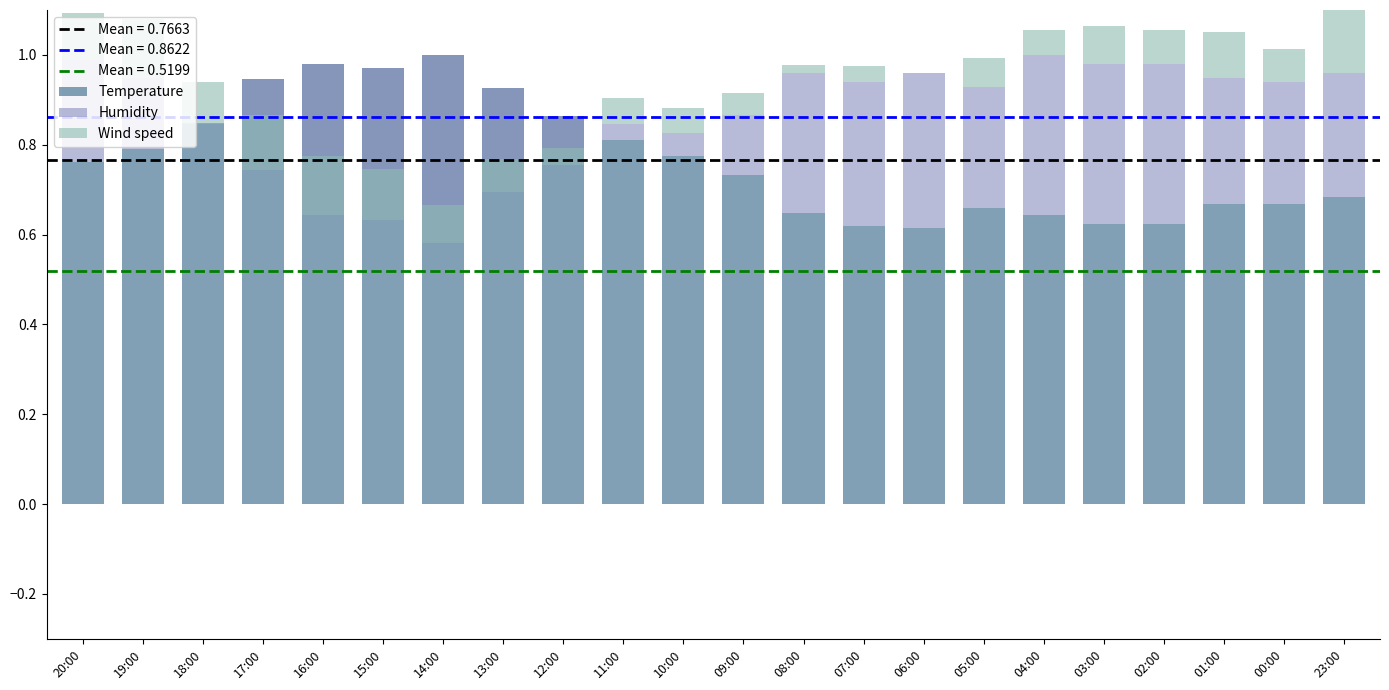

Which label corresponds to the smallest value in the chart?

14:00